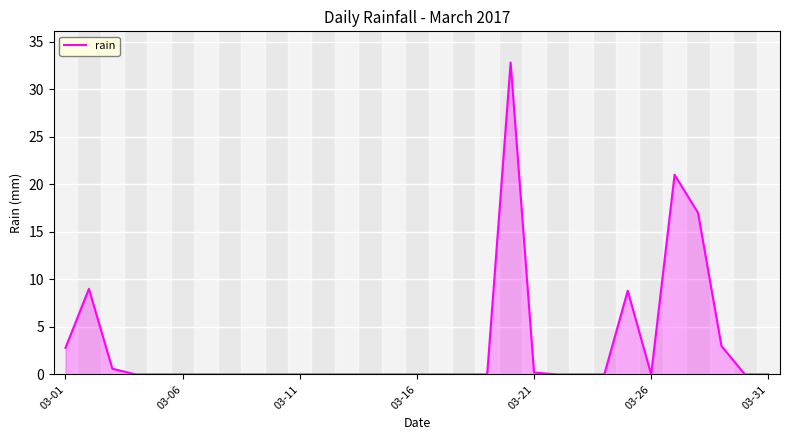

What is the maximum value shown in the chart?

32.8